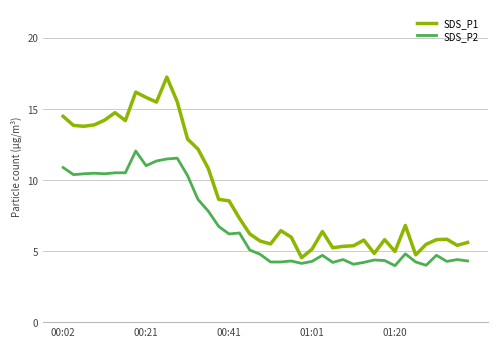

List the series in order of their peak value, lowest first.

SDS_P2, SDS_P1